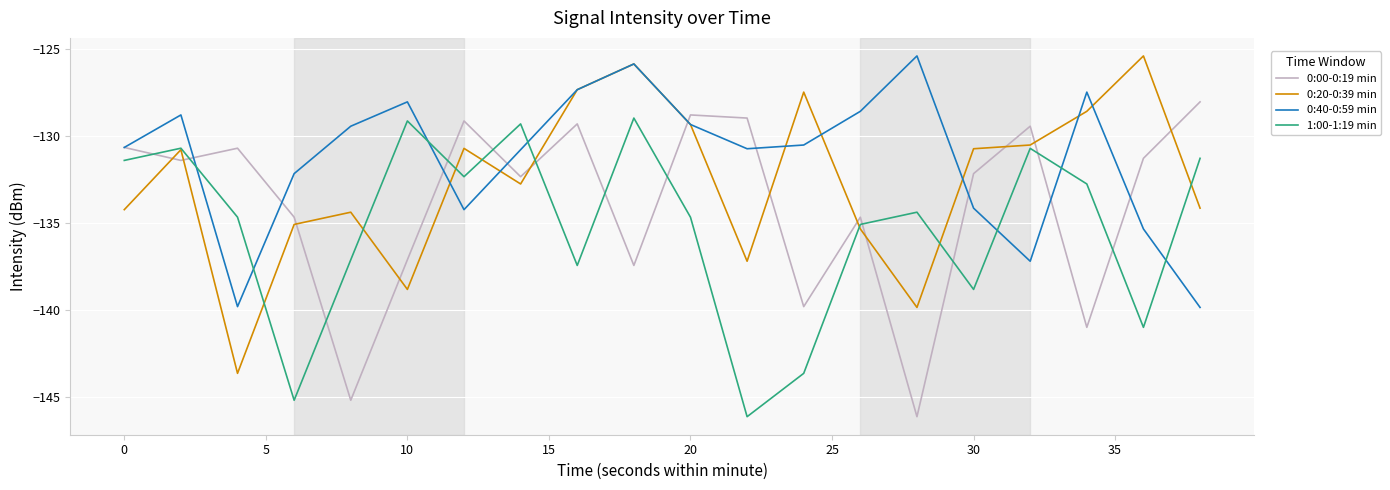

Which series has the largest total across all categories?

0:40-0:59 min